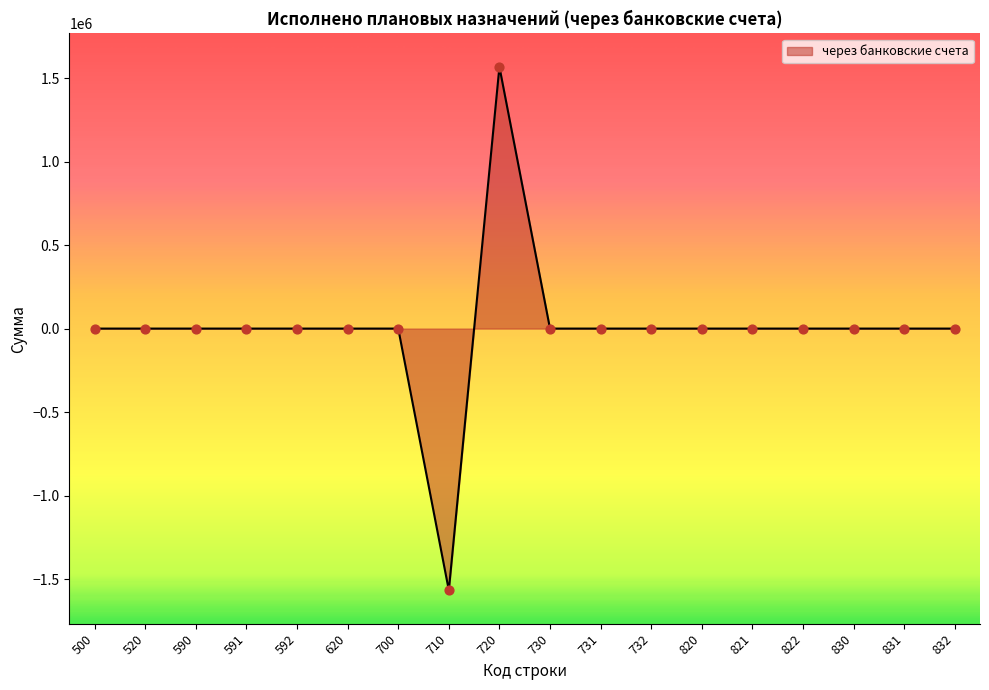

The value at 730 is -1608130. True or false?

False